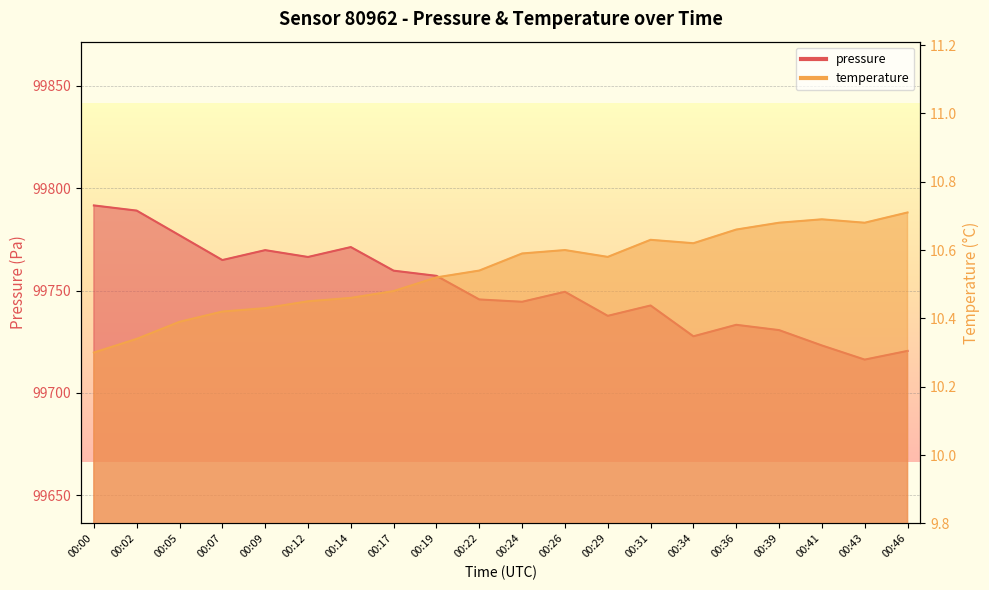

Reading left to right, extract all data points from this chart.

pressure: 99791.6	99789.0	99777.0	99764.9	99769.7	99766.4	99771.2	99759.7	99757.2	99745.6	99744.5	99749.4	99737.6	99742.7	99727.6	99733.2	99730.7	99723.2	99716.2	99720.5
temperature: 10.3	10.3	10.4	10.4	10.4	10.4	10.5	10.5	10.5	10.5	10.6	10.6	10.6	10.6	10.6	10.7	10.7	10.7	10.7	10.7